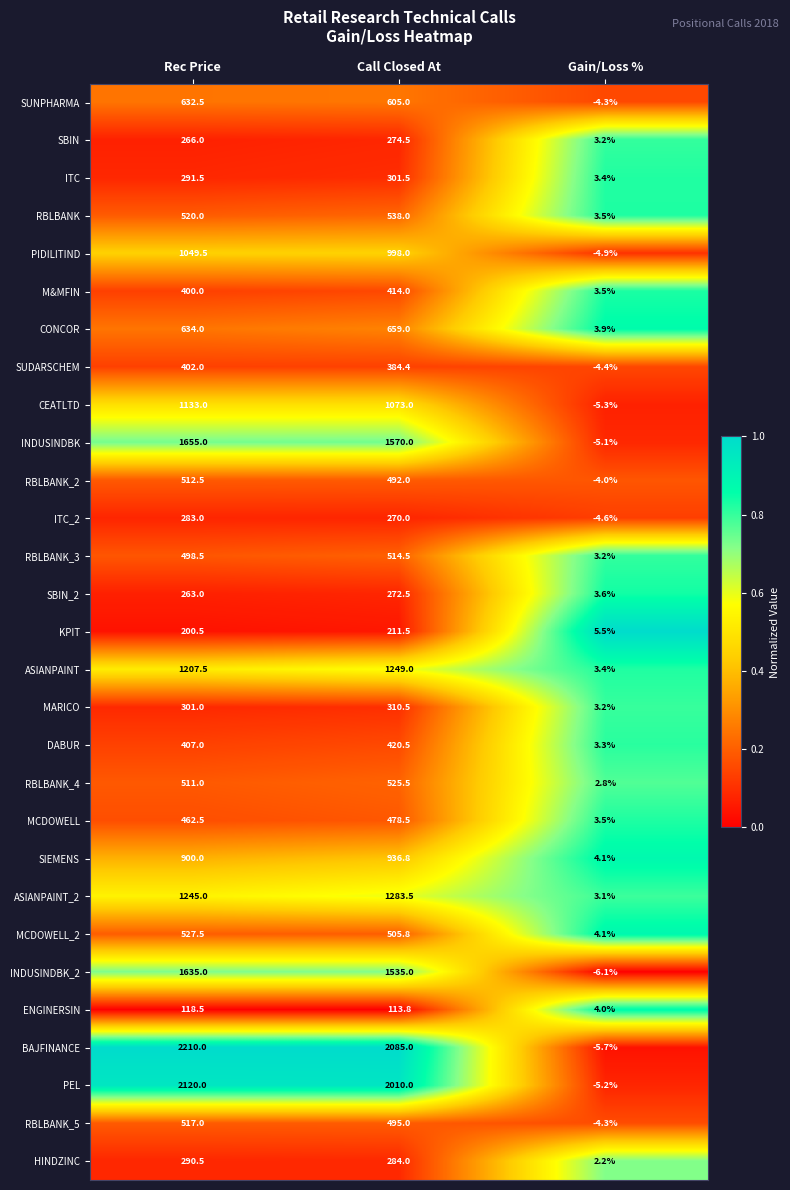

At which label is DABUR closest to 211?

Rec Price